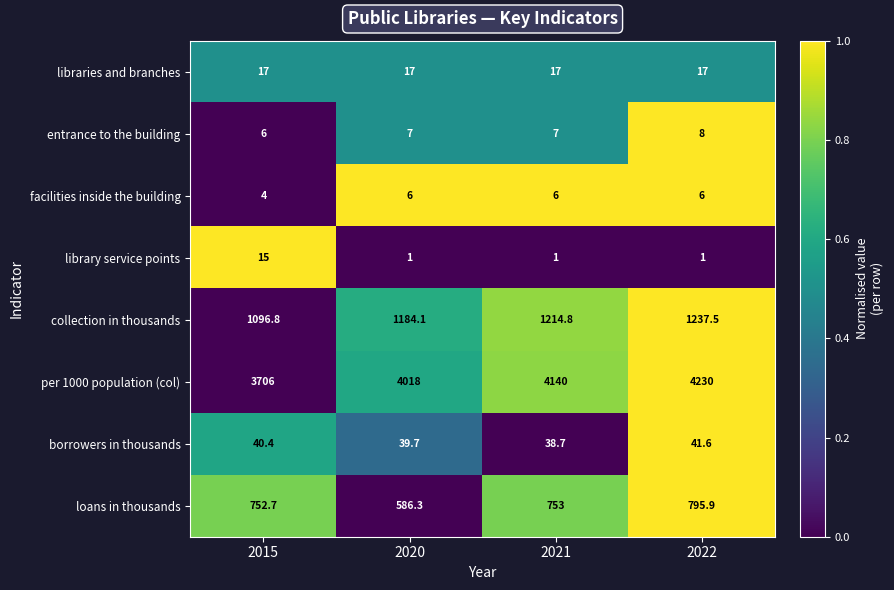

Is it true that loans in thousands equals 1022.4 at 2021?

False